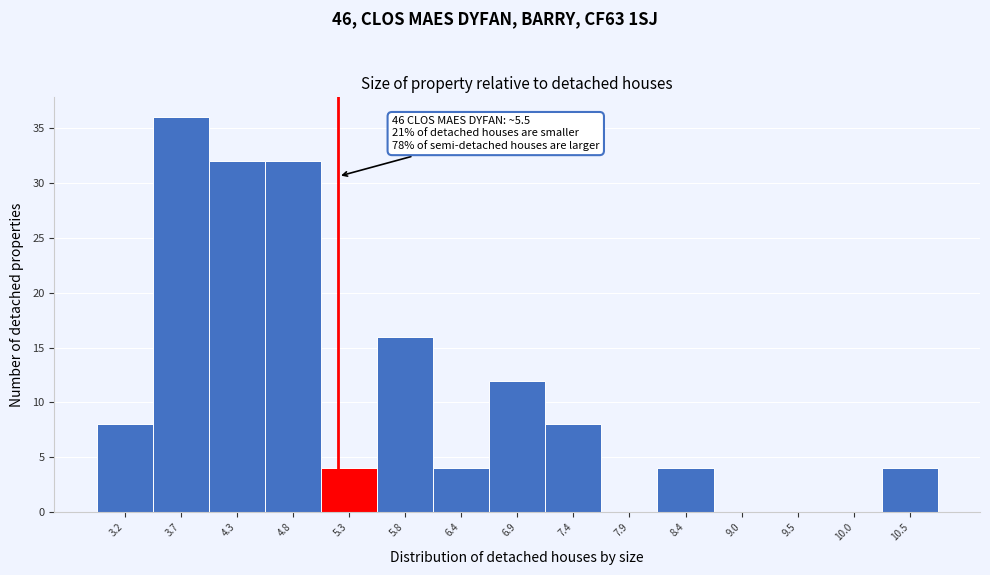

Reading left to right, transcribe all the data shown in this chart.

3.2=8	3.7=36	4.3=32	4.8=32	5.3=4	5.8=16	6.4=4	6.9=12	7.4=8	7.9=0	8.4=4	9.0=0	9.5=0	10.0=0	10.5=4